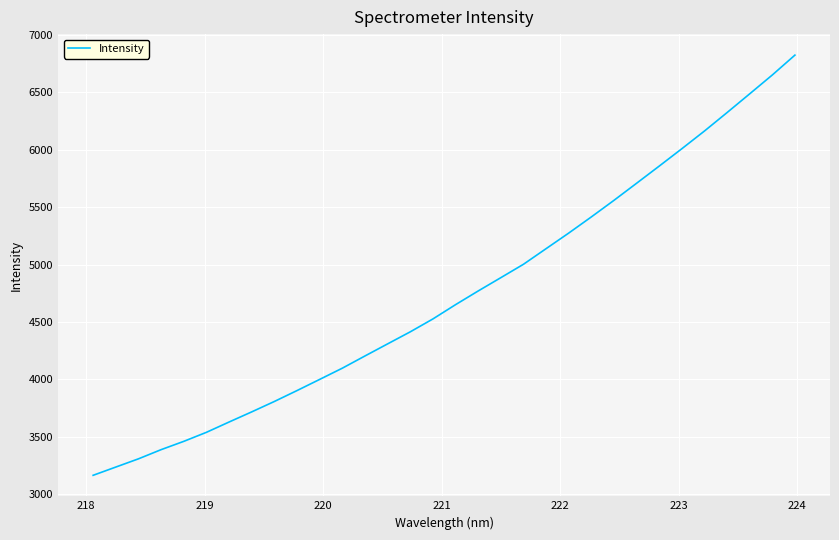

What is the greatest value displayed?

6824.0